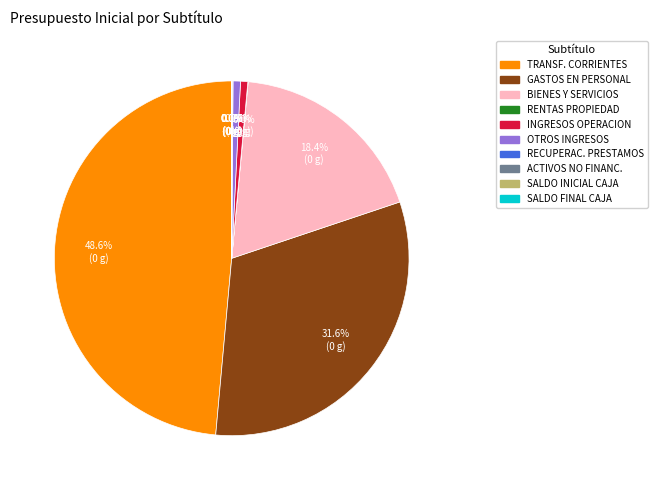

Is there a majority slice in this chart?

No